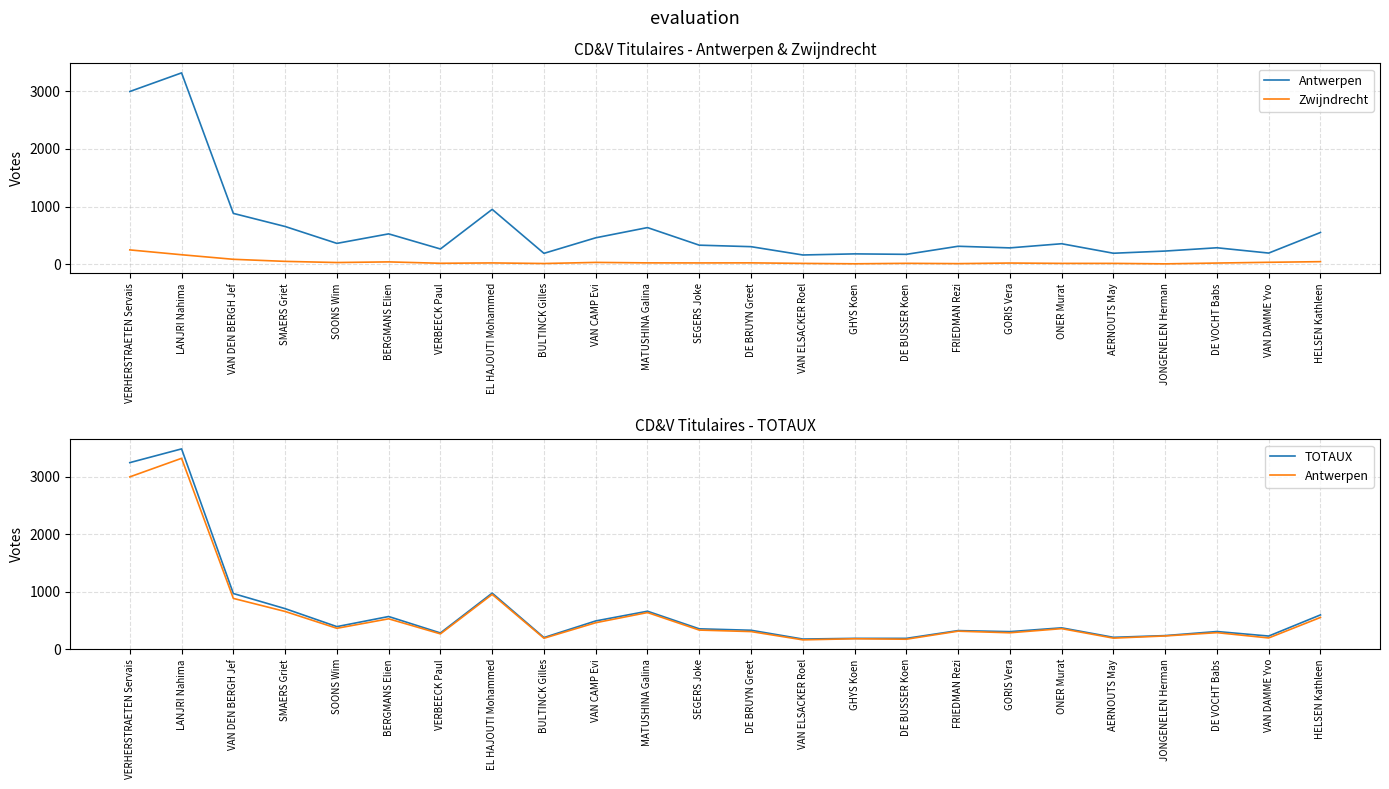

True or false: Zwijndrecht and Antwerpen cross at least once.

False